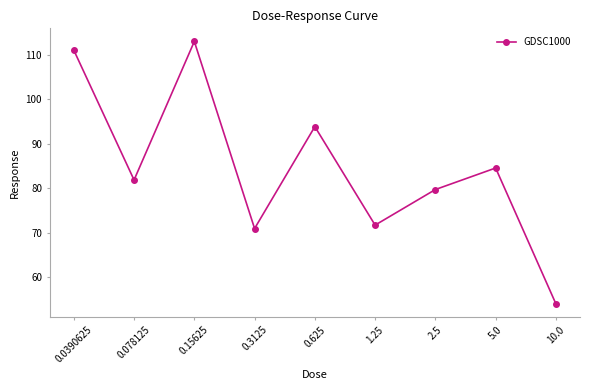

At which category does the data reach its first local peak?

0.15625